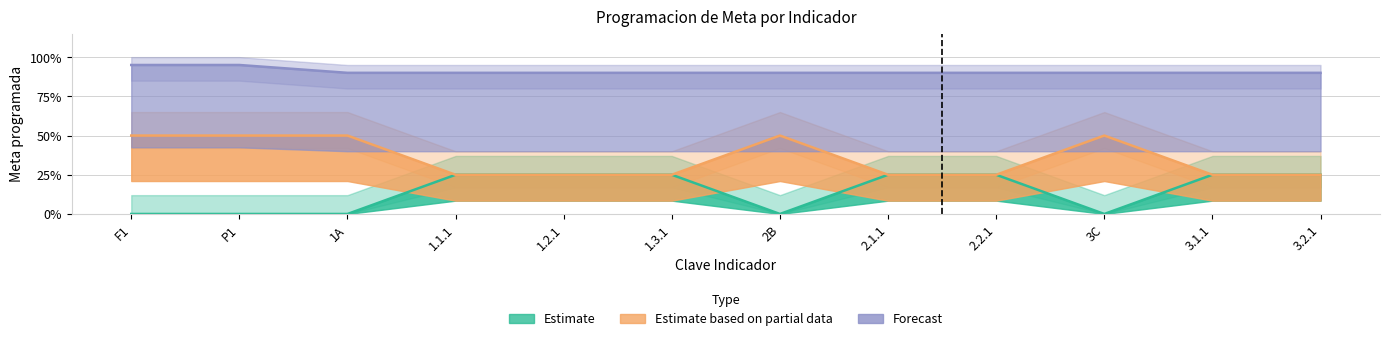

Is this an area chart (filled region under the line)?

No